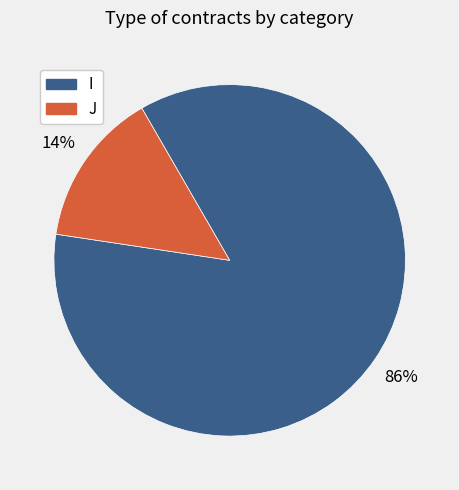

Between I and J, which is larger?

I